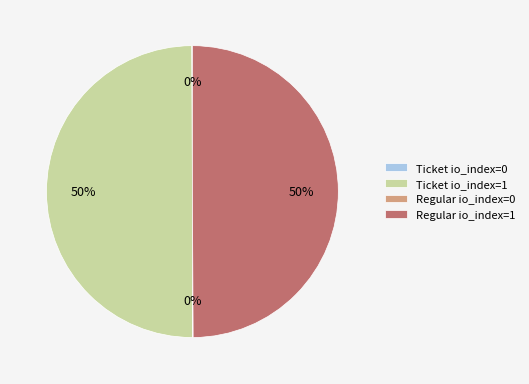

The Ticket io_index=1 slice represents 50% of the pie. True or false?

True